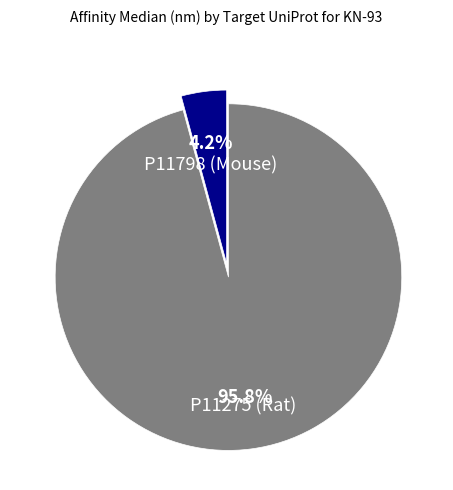

True or false: P11275 (Rat) accounts for 96% of the total.

True